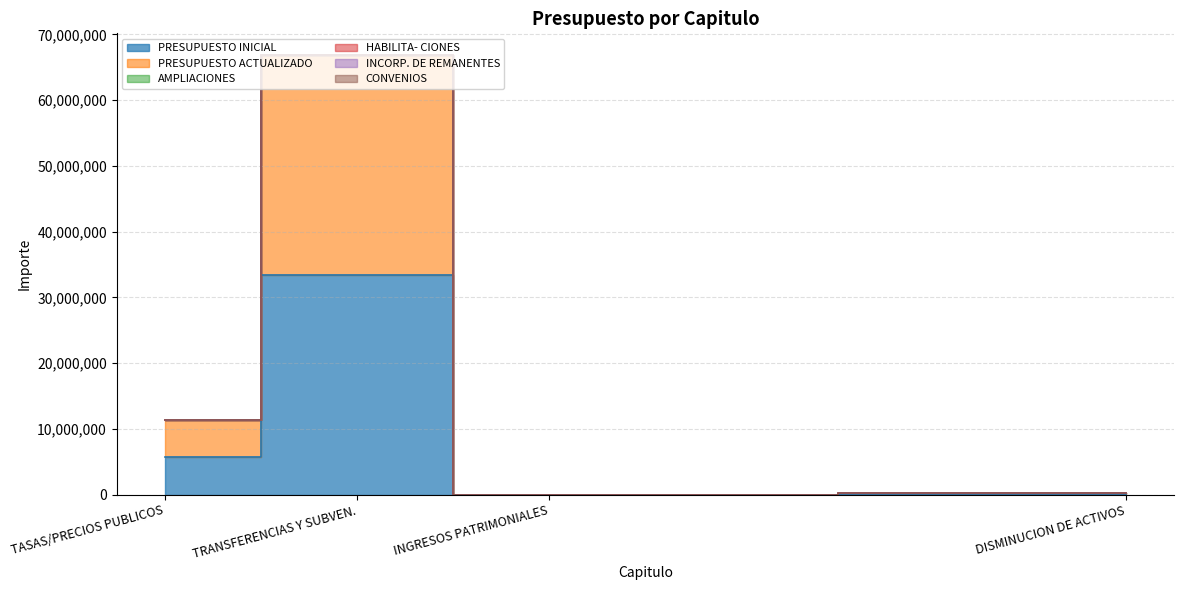

What is the difference between the maximum and minimum values in the PRESUPUESTO INICIAL series?

33412039